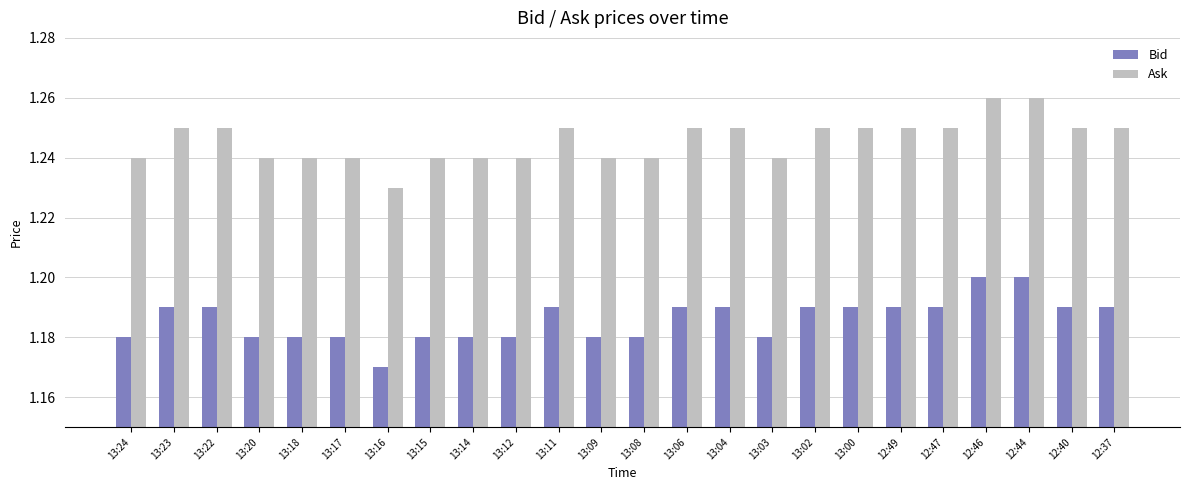

List the series in order of their peak value, lowest first.

Bid, Ask